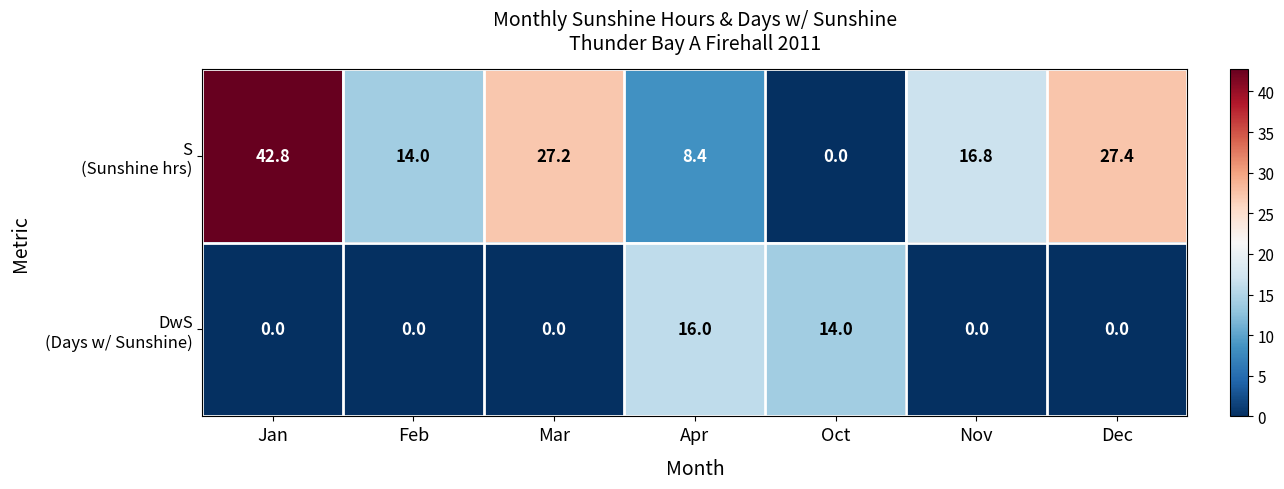

Count the number of data series in this chart.

2